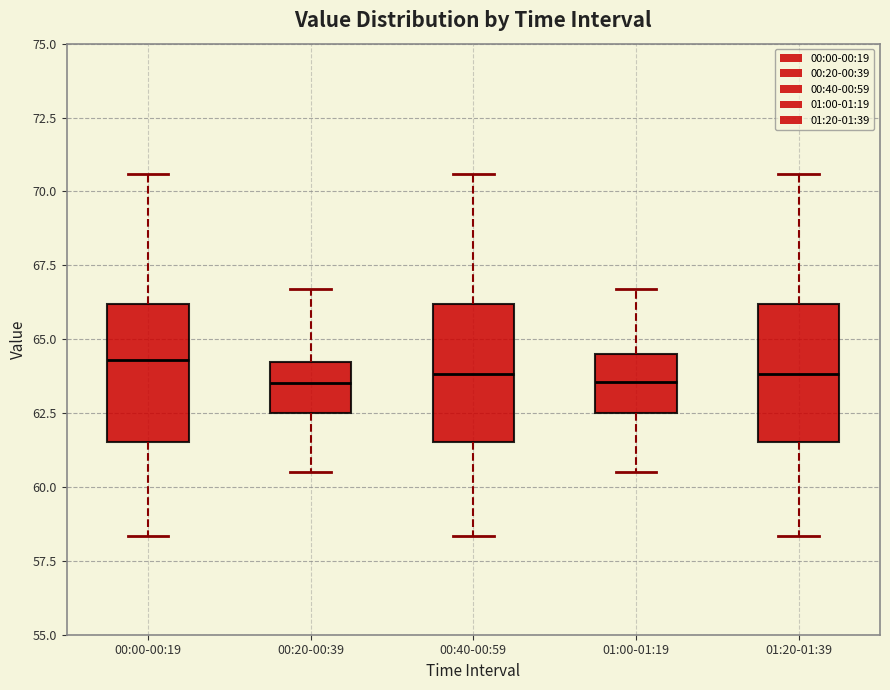

Reading left to right, read every box against the y-axis: the position of its median line, the range the box covers, and the ends of its whiskers. The values are not printed on the chart, so give them approximately, as read against the axis.

00:00-00:19: median 64.5, box 61.5 to 66.0, whiskers 58.5 to 70.5
00:20-00:39: median 63.5, box 62.5 to 64.0, whiskers 60.5 to 66.5
00:40-00:59: median 64.0, box 61.5 to 66.0, whiskers 58.5 to 70.5
01:00-01:19: median 63.5, box 62.5 to 64.5, whiskers 60.5 to 66.5
01:20-01:39: median 64.0, box 61.5 to 66.0, whiskers 58.5 to 70.5